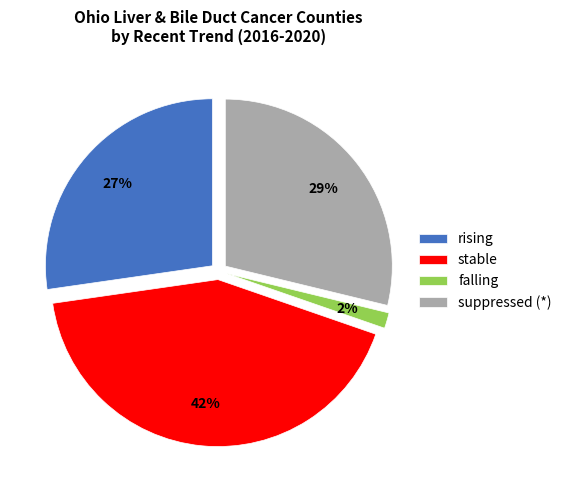

Is the sum of suppressed and stable greater than half?

Yes